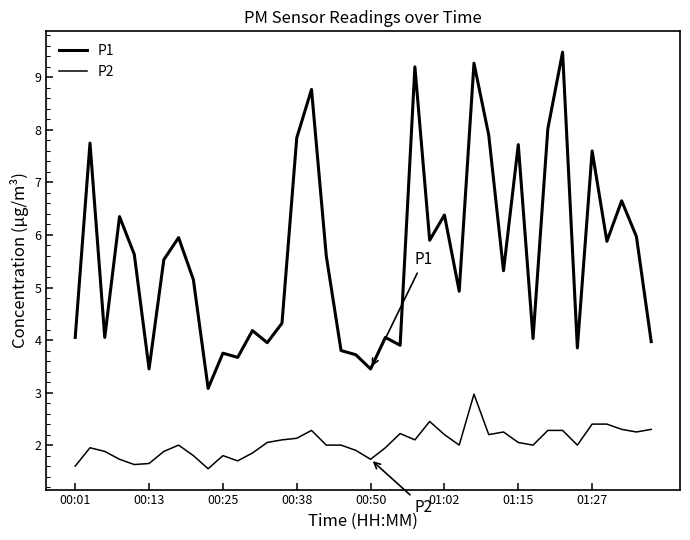

Does the chart display data point markers on the line(s)?

No